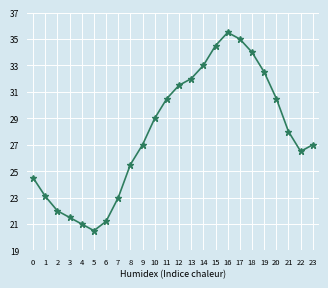

Which label corresponds to the largest value in the chart?

16